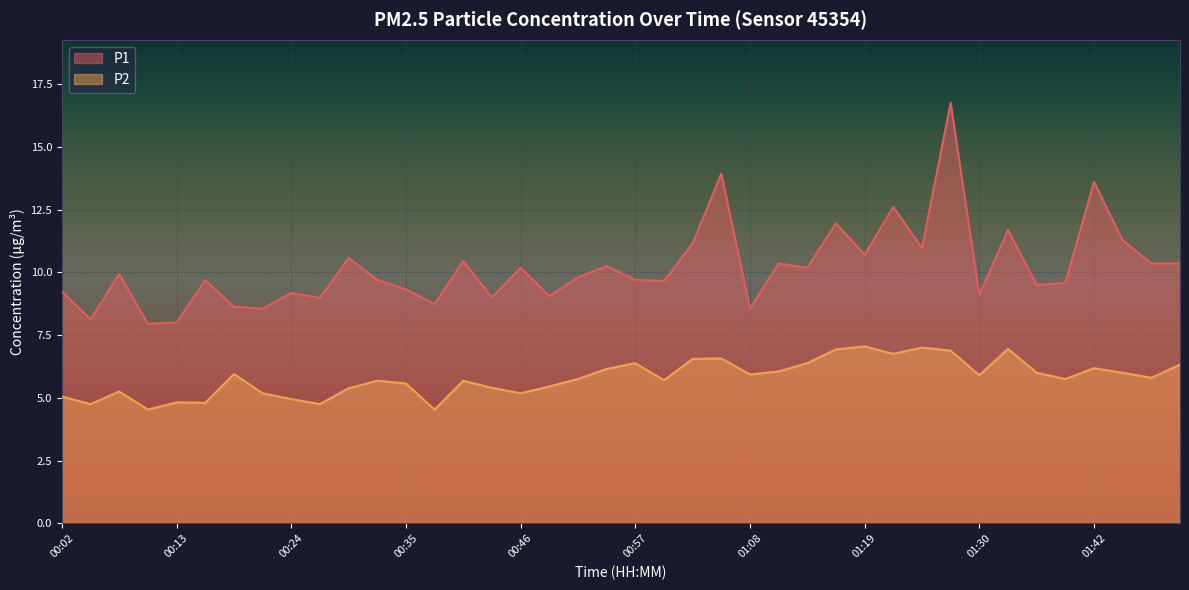

Which category has the highest value across all series?

01:28